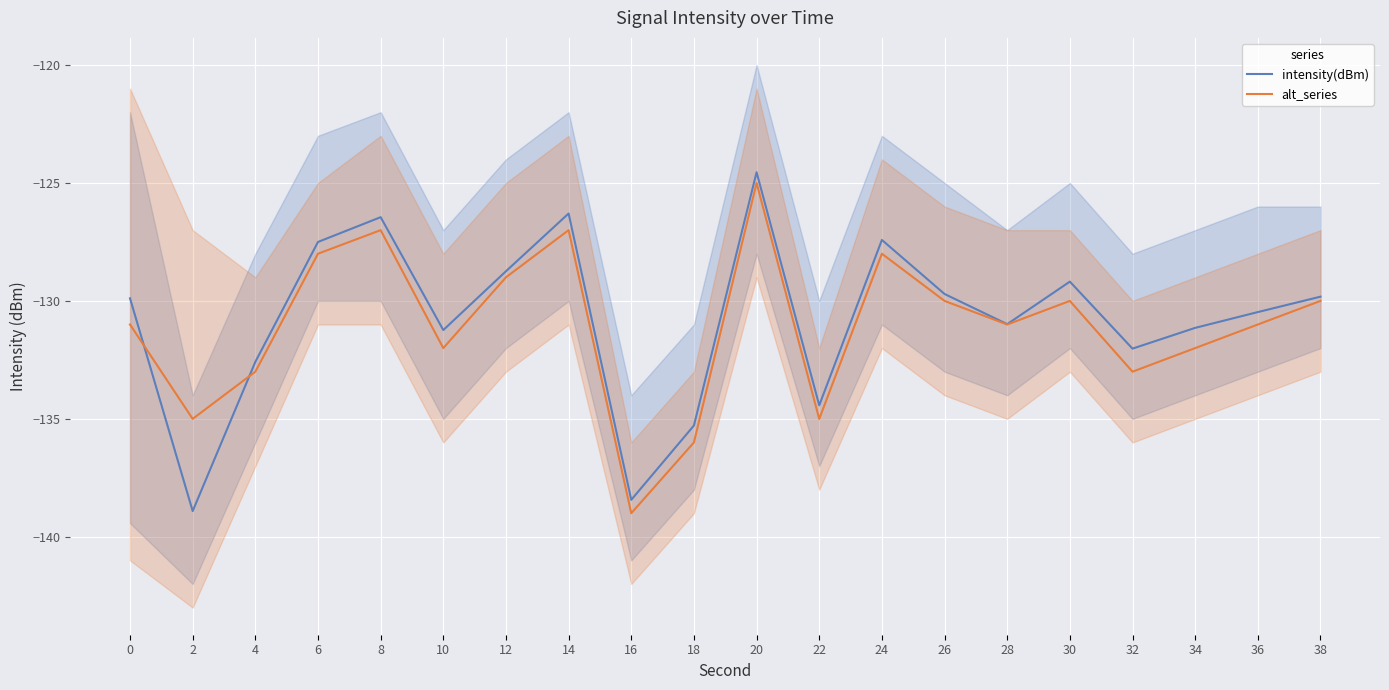

What is the highest value of the alt_series series?

-125.0